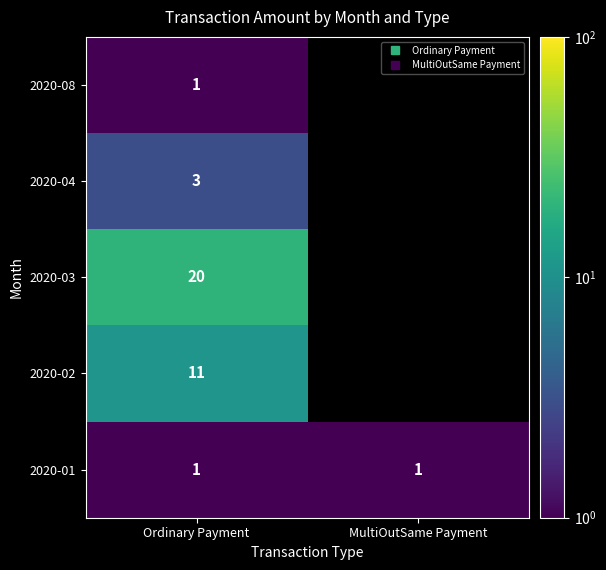

What is the minimum value for 2020-01?

1.0